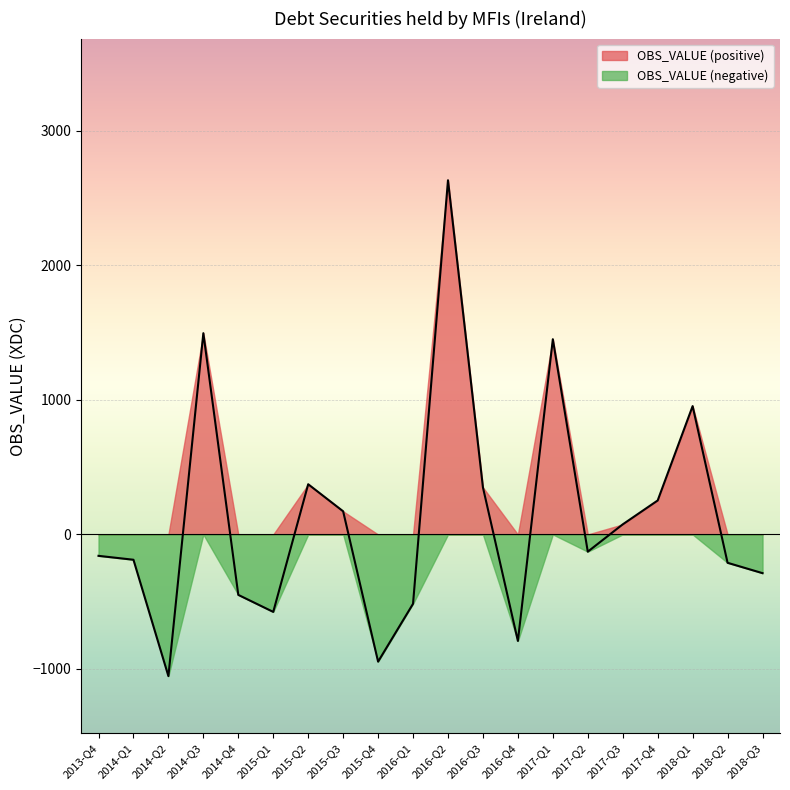

What is the sum of all values?

2453.2